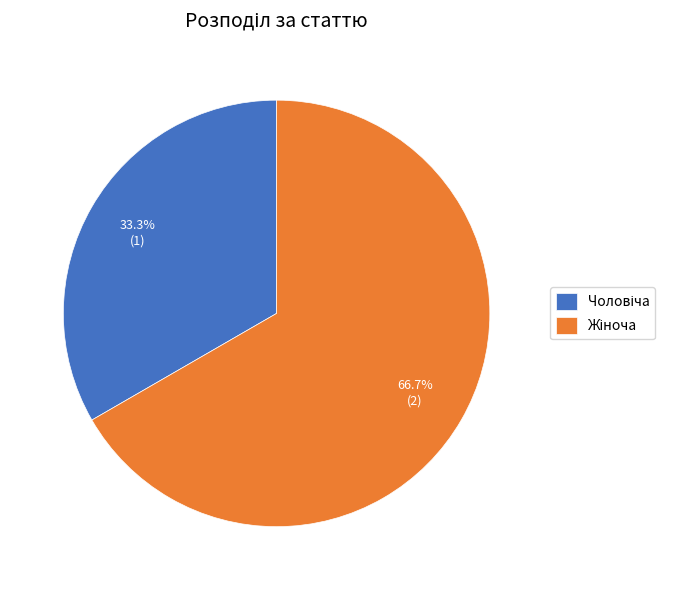

Does any single category account for the majority?

Yes